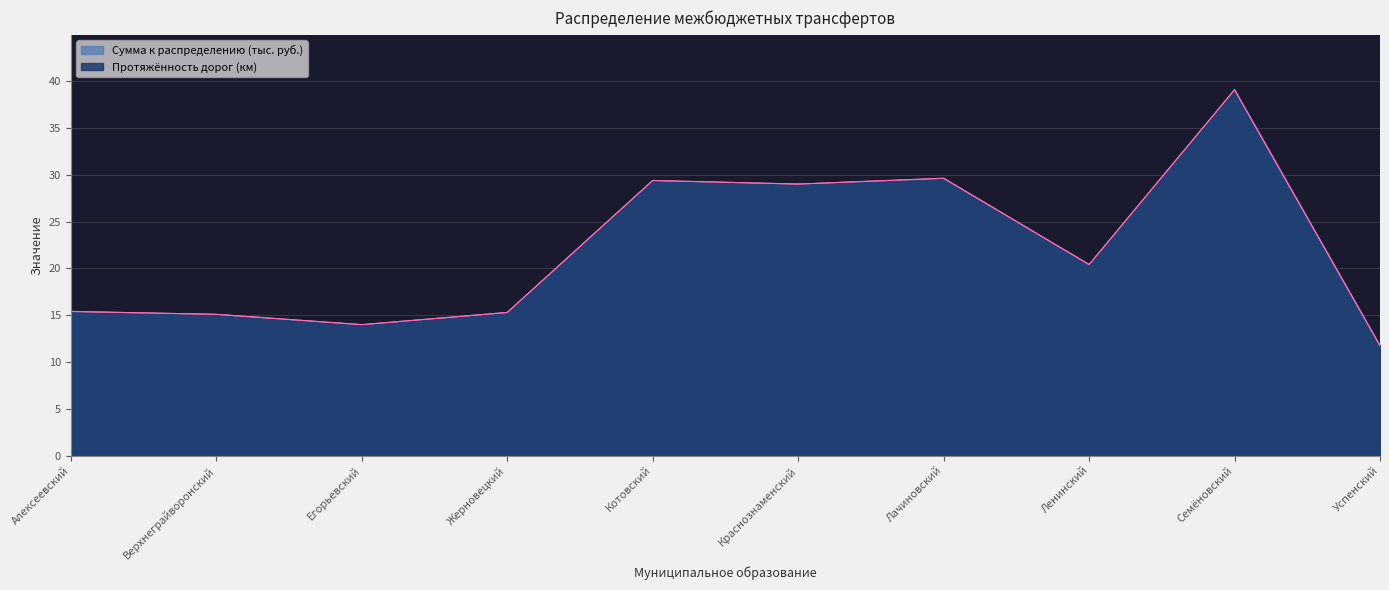

What is the sum of all Сумма к распределению (тыс. руб.) values?

219.1